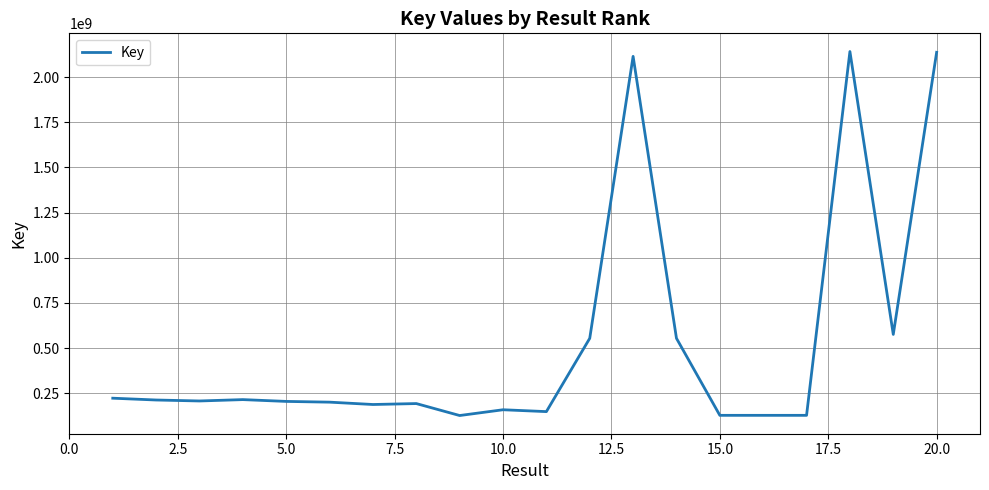

What is the maximum value shown in the chart?

2141961414